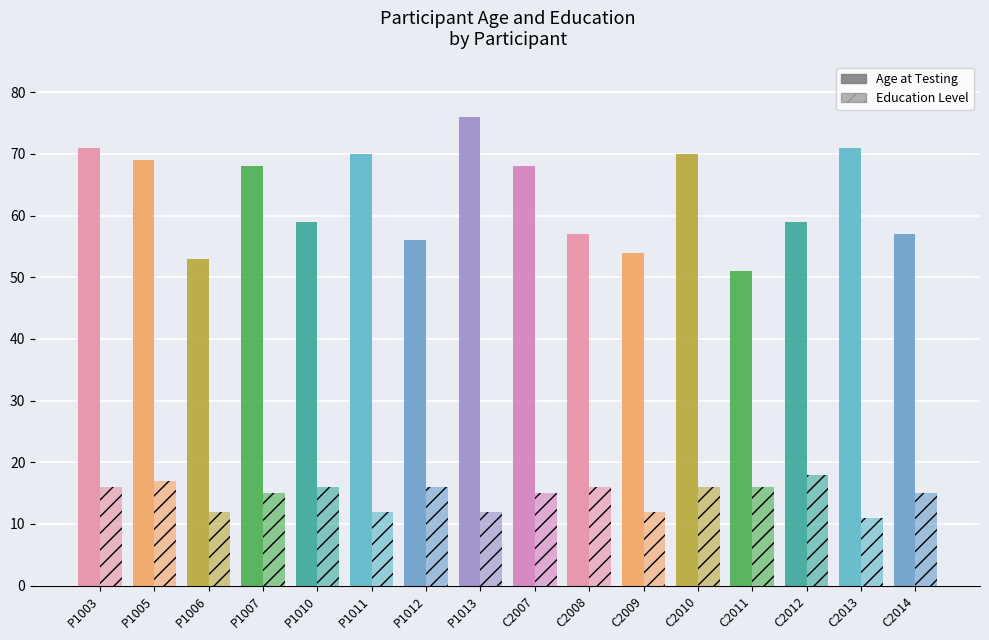

How many data points in Education Level are less than 16?

8